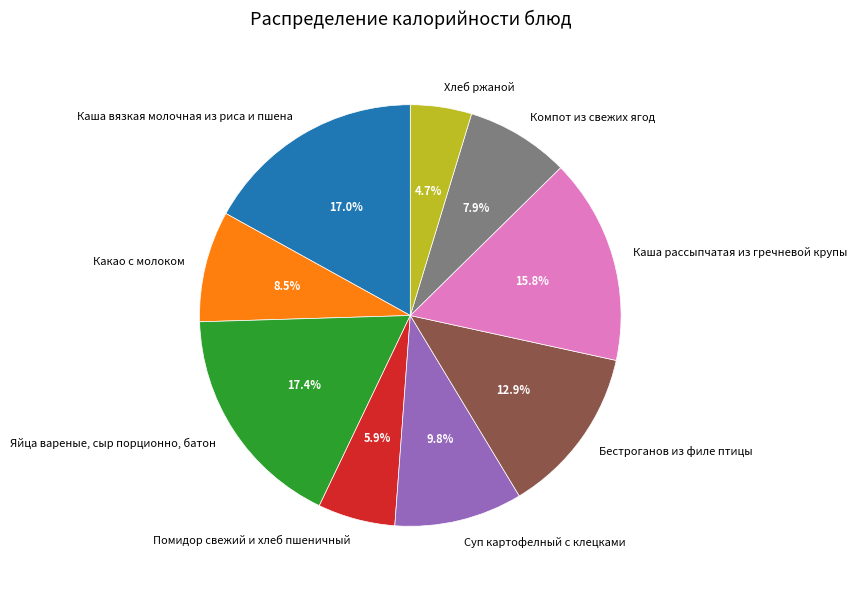

Is Суп картофелный с клецками the majority of the pie?

No